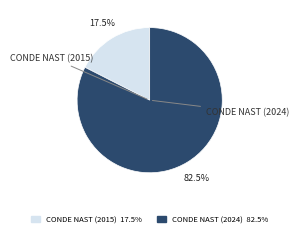

Is there a majority slice in this chart?

Yes